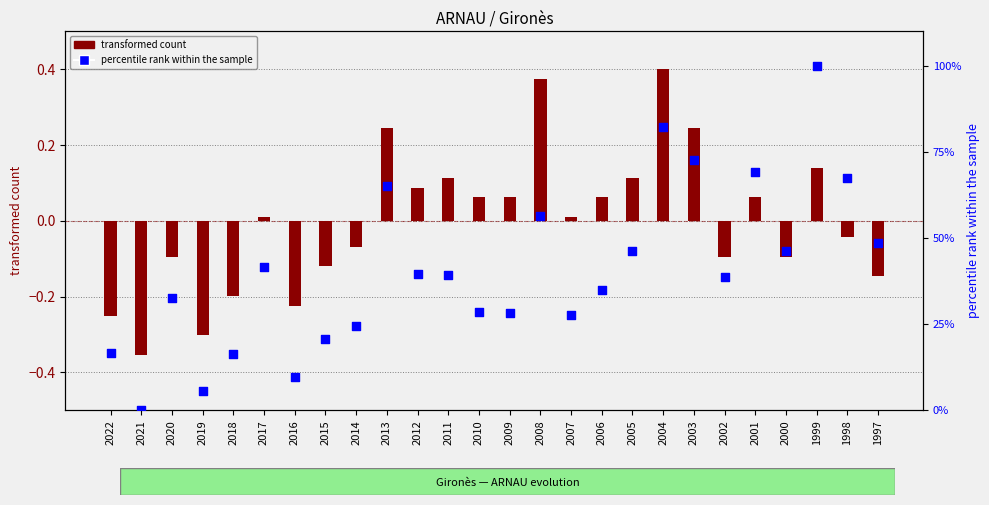

Which series has the largest total across all categories?

percentile rank within the sample